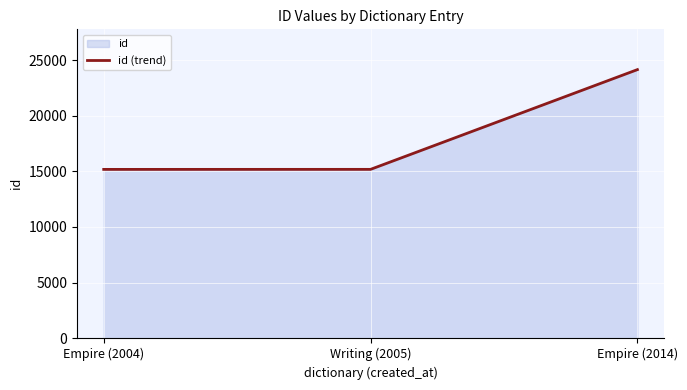

Read the value at Writing (2005), to the nearest 50.

15150